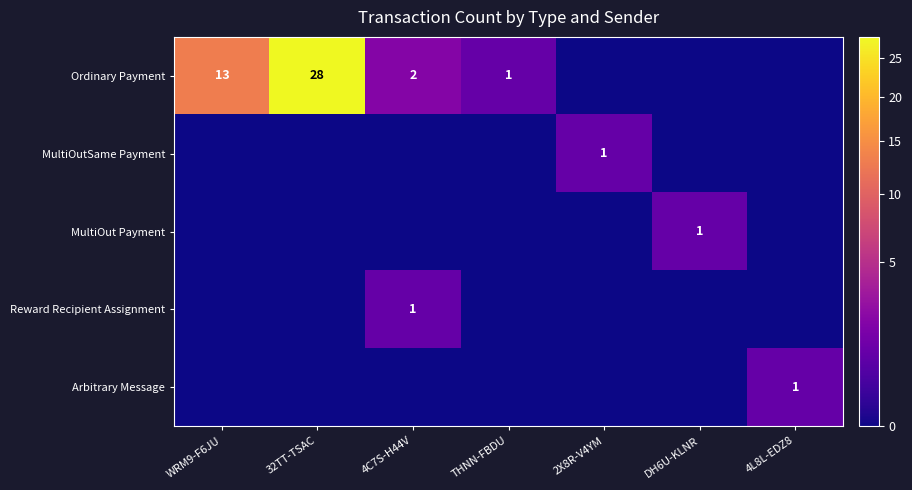

Between WRM9-F6JU and DH6U-KLNR, which series saw the biggest shift?

Ordinary Payment